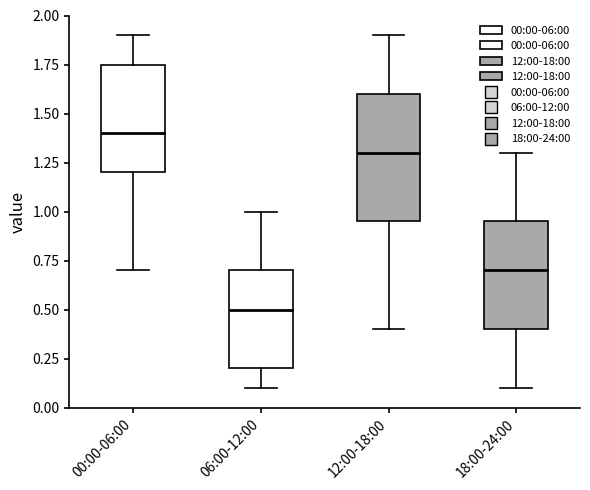

Reading left to right, read every box against the y-axis: the position of its median line, the range the box covers, and the ends of its whiskers. The values are not printed on the chart, so give them approximately, as read against the axis.

00:00-06:00: median 1.40, box 1.20 to 1.75, whiskers 0.70 to 1.90
06:00-12:00: median 0.50, box 0.20 to 0.70, whiskers 0.10 to 1.00
12:00-18:00: median 1.30, box 0.95 to 1.60, whiskers 0.40 to 1.90
18:00-24:00: median 0.70, box 0.40 to 0.95, whiskers 0.10 to 1.30